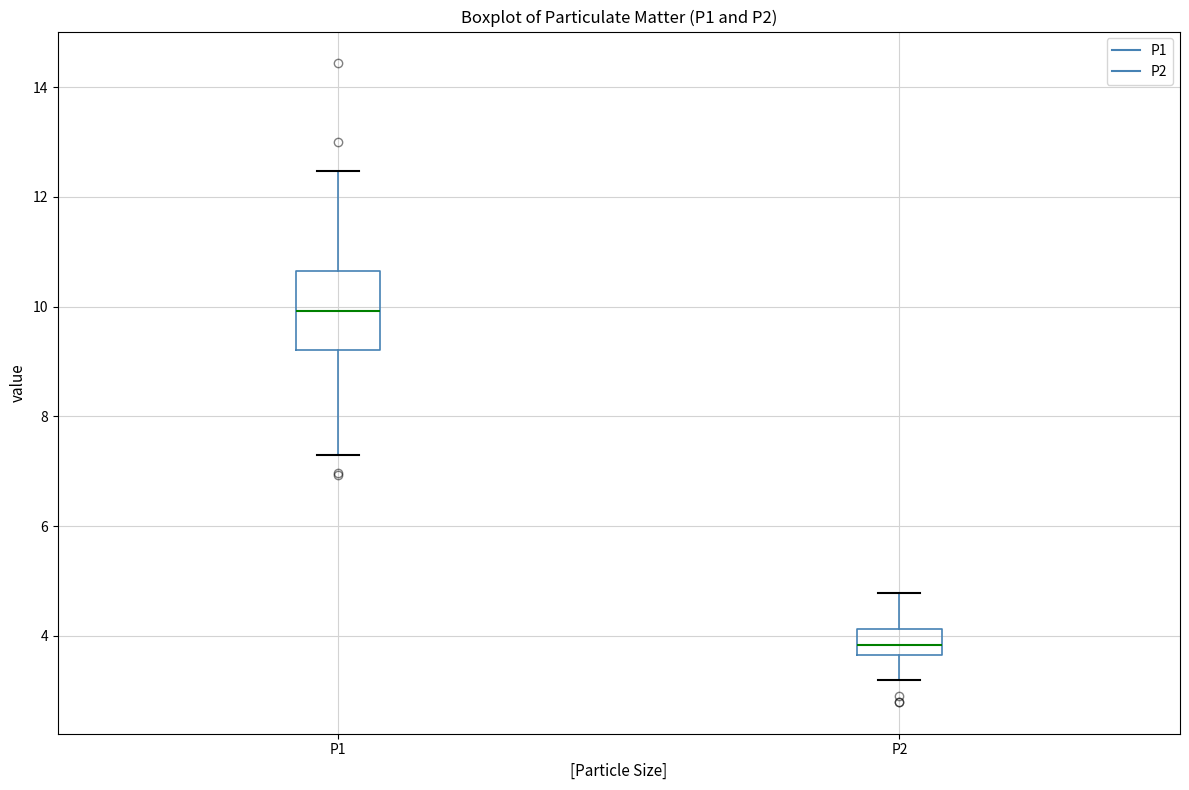

Reading left to right, read every box against the y-axis: the position of its median line, the range the box covers, and the ends of its whiskers. The values are not printed on the chart, so give them approximately, as read against the axis.

P1: median 10.0, box 9.2 to 10.6, whiskers 7.4 to 12.4
P2: median 3.8, box 3.6 to 4.2, whiskers 3.2 to 4.8